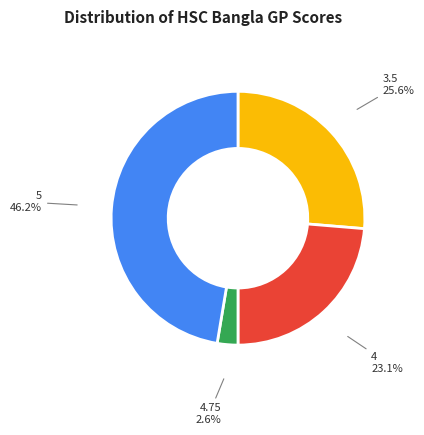

True or false: 4.75 accounts for 17% of the total.

False